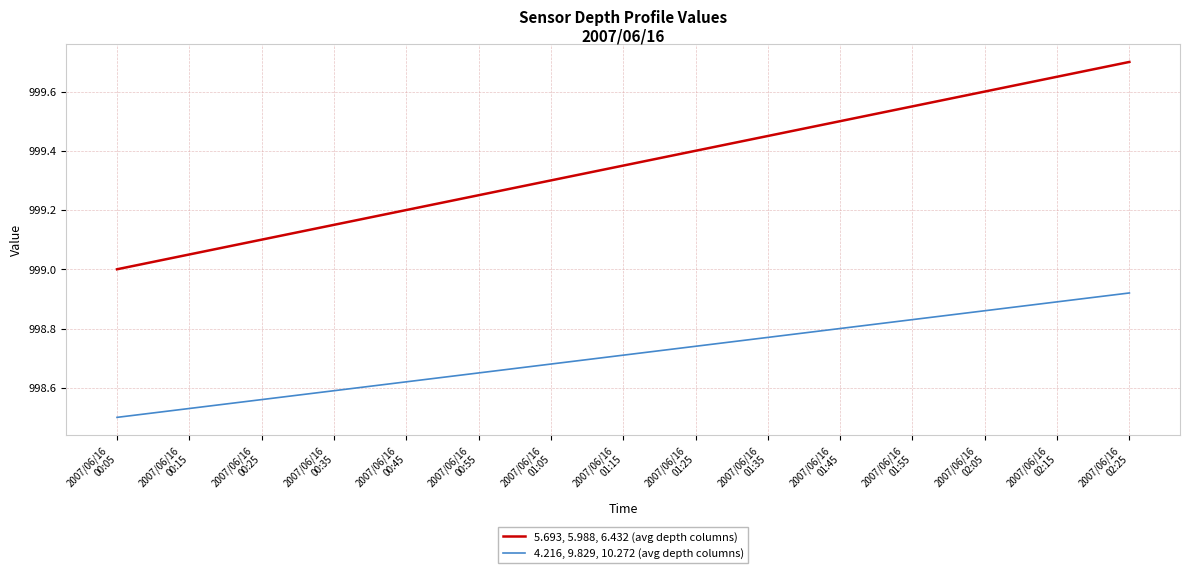

Which series has the largest total across all categories?

5.693, 5.988, 6.432 (avg depth columns)